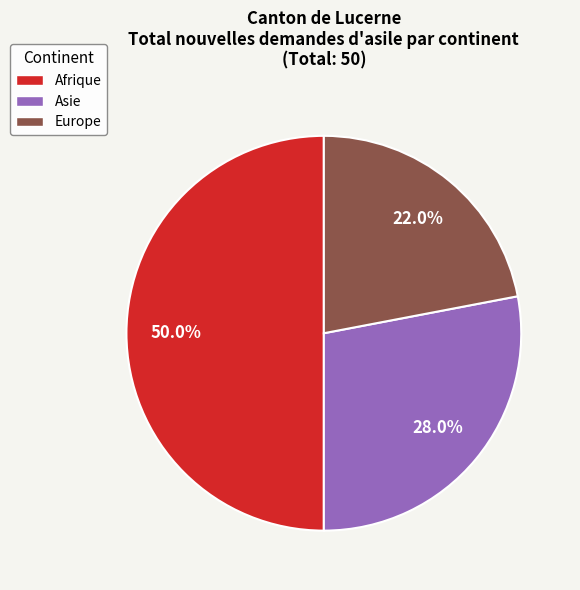

Rank the categories by value from highest to lowest.

Afrique, Asie, Europe